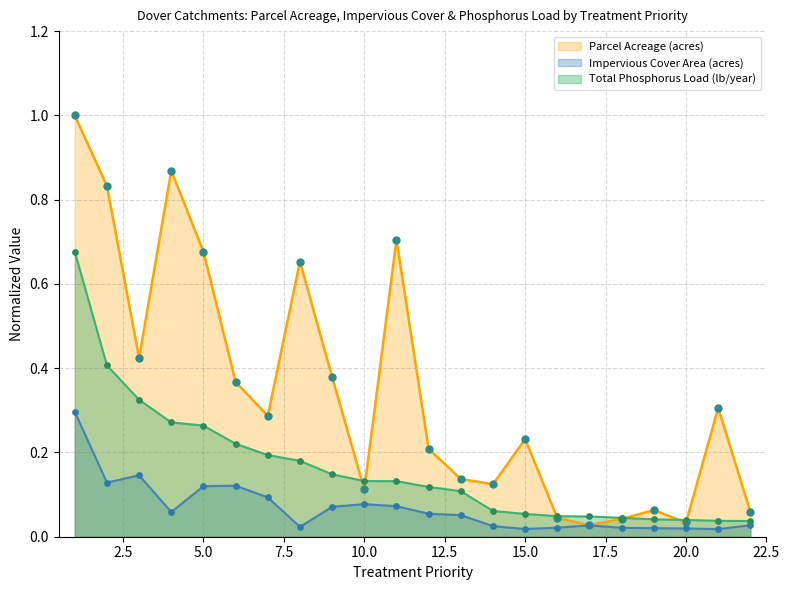

What are all the series names shown in the legend?

Parcel Acreage (acres), Impervious Cover Area (acres), Total Phosphorus Load (lb/year)